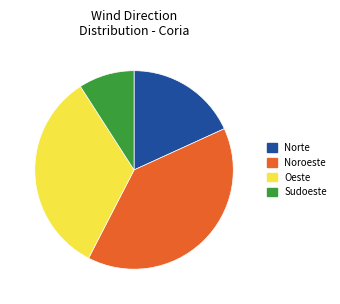

Count the number of slices in the pie.

4